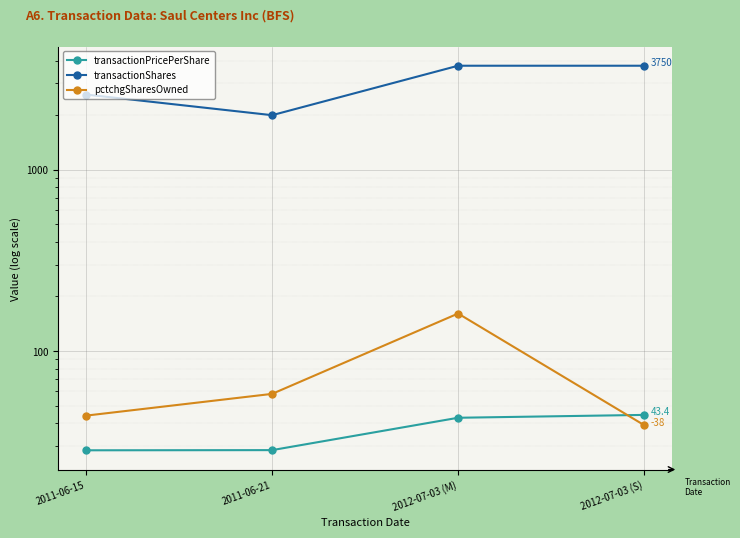

Rank the series by their maximum value, from lowest to highest.

transactionPricePerShare, pctchgSharesOwned, transactionShares